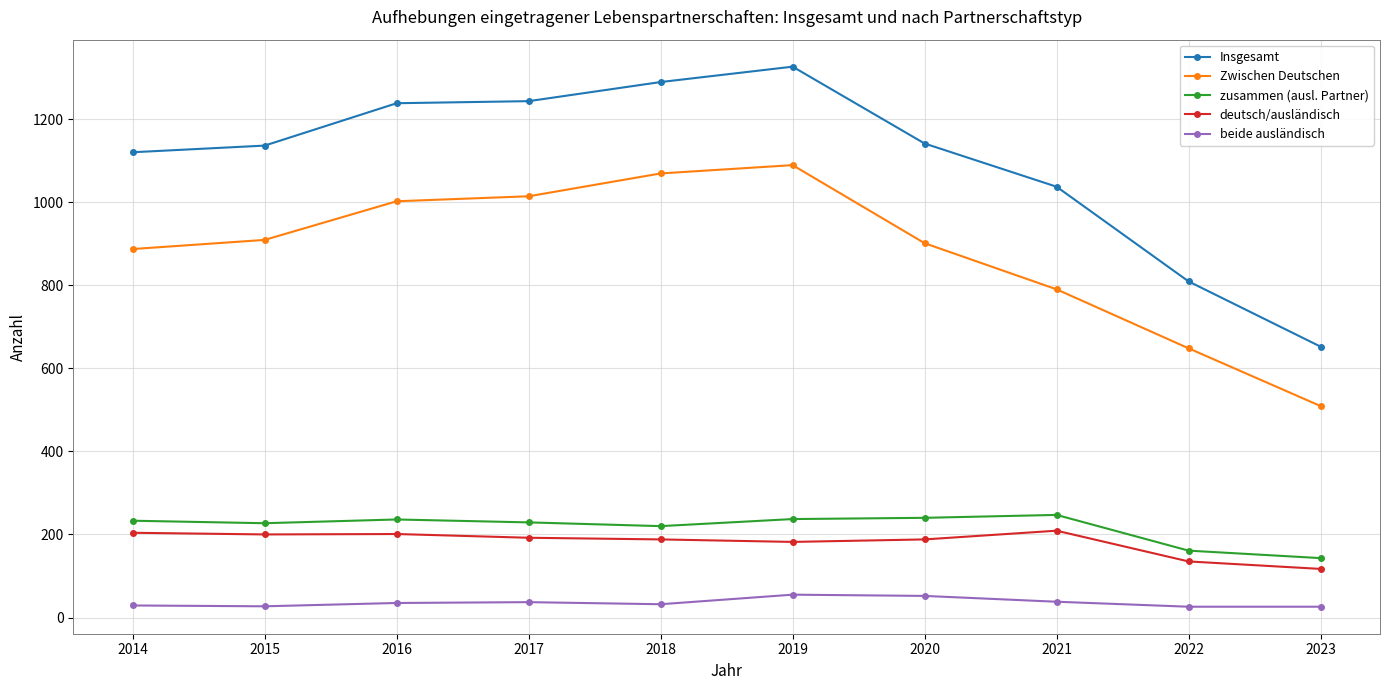

Is it true that beide ausländisch equals 52 at 2020?

True